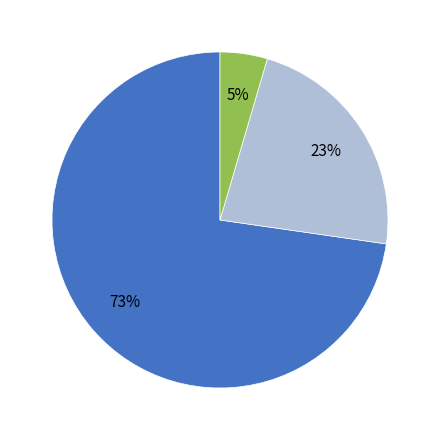

Is there any slice that represents more than half of the pie?

Yes